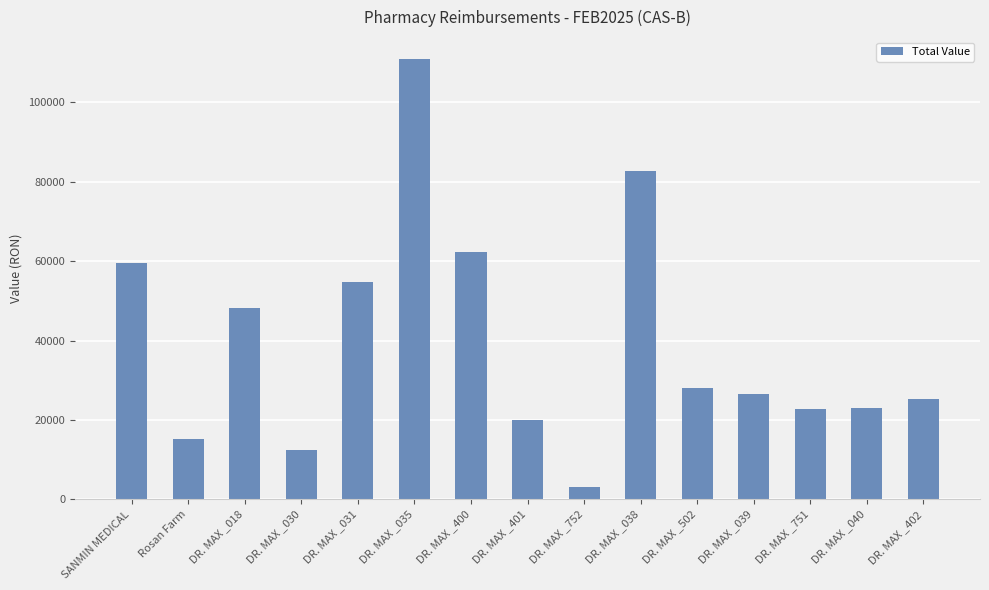

How many data points are above 26548?

8